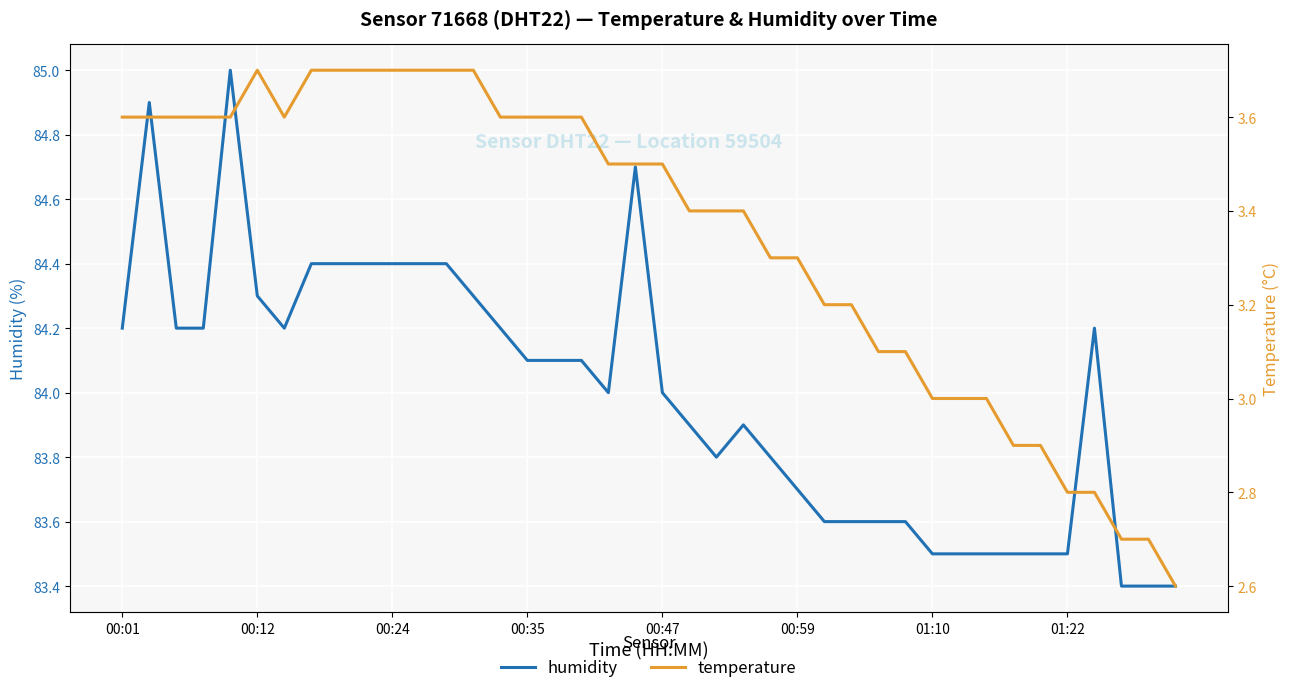

What is the highest value of the temperature series?

3.7